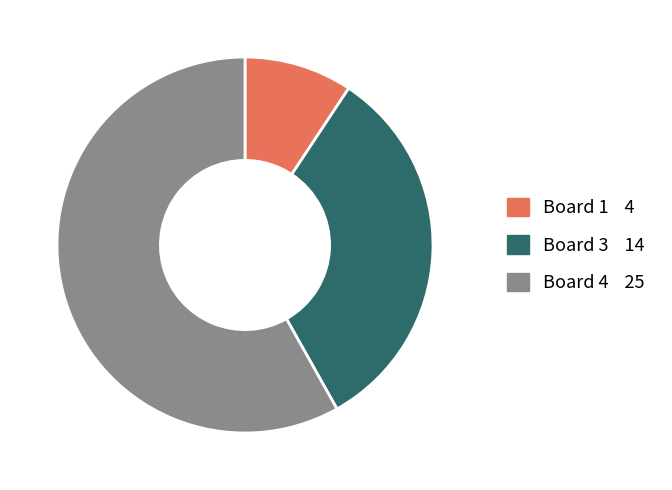

Is there any slice that represents more than half of the pie?

Yes